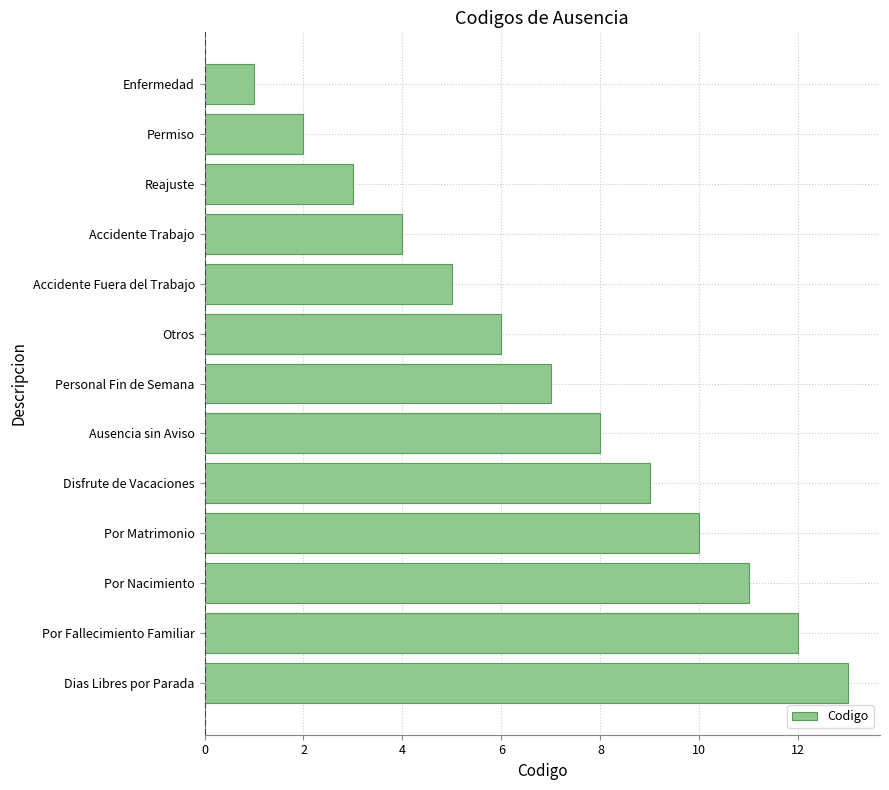

What is the minimum value shown in the chart?

1